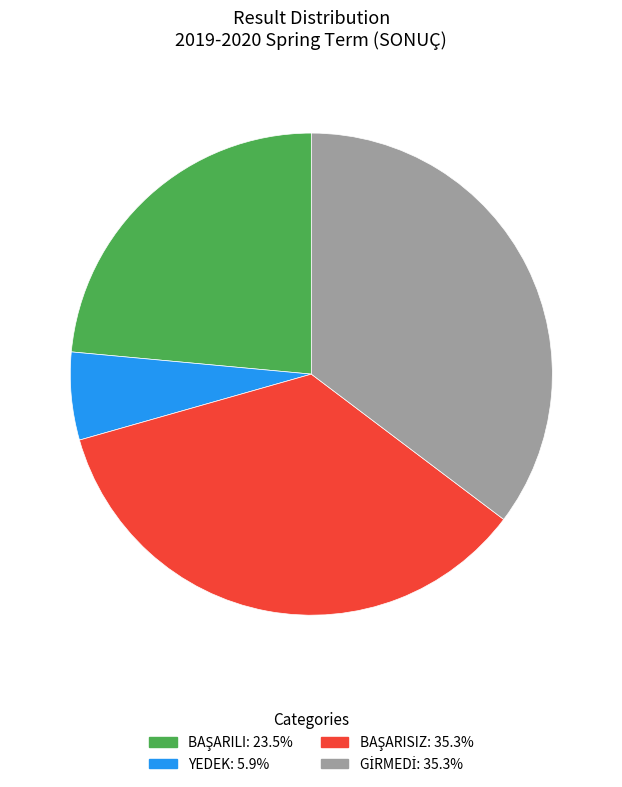

Count the number of slices in the pie.

4